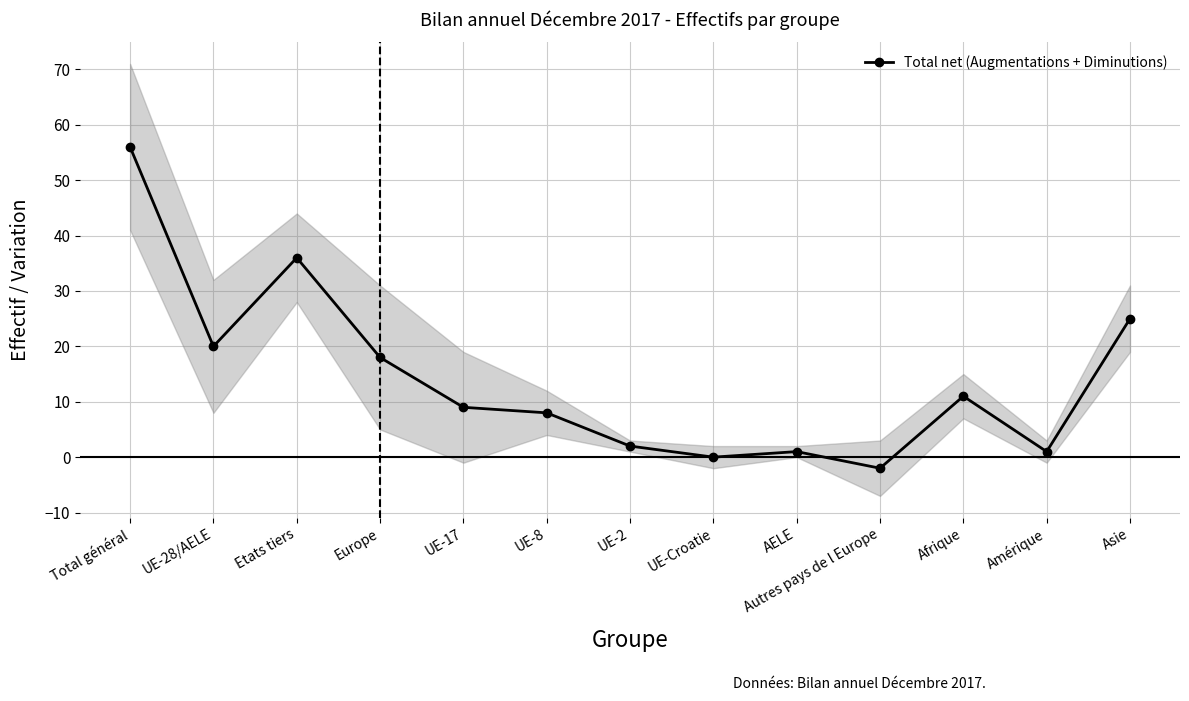

How many negative values are there?

1